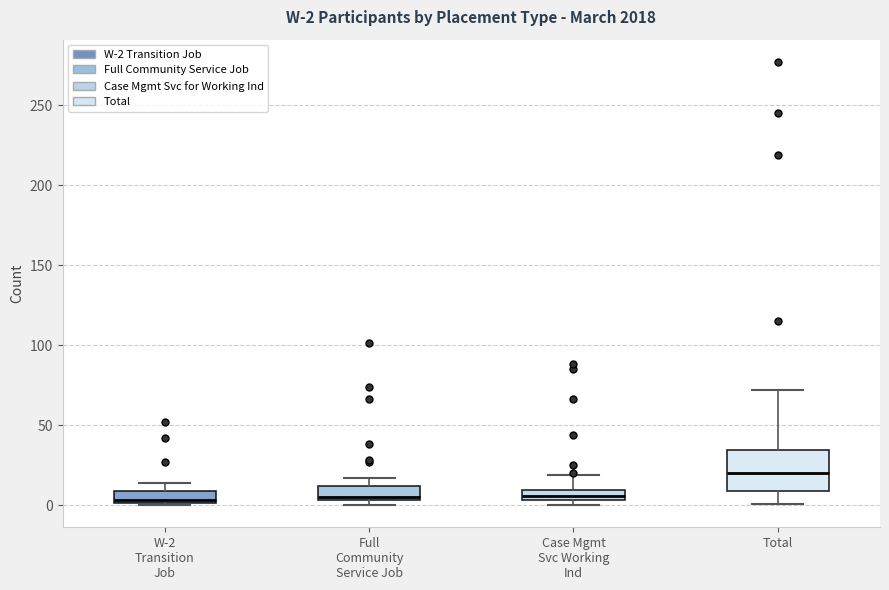

Which box has the highest median line?

Total